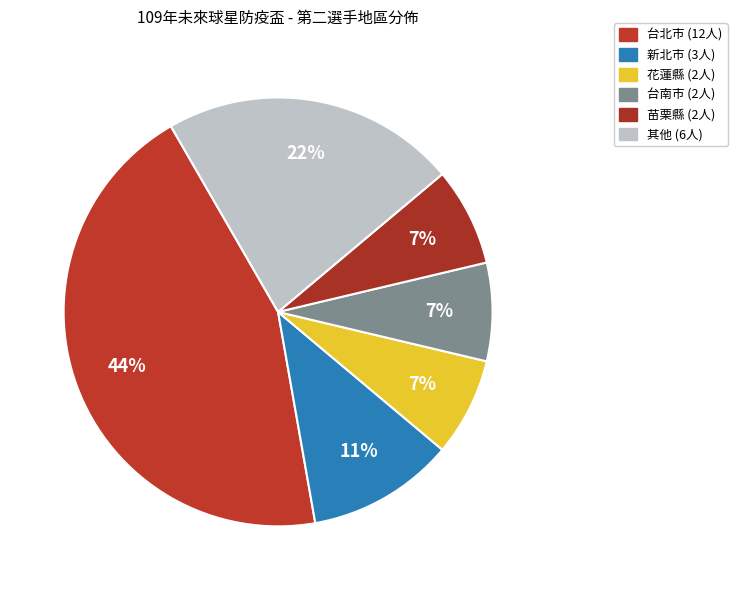

How many segments does this pie chart have?

6